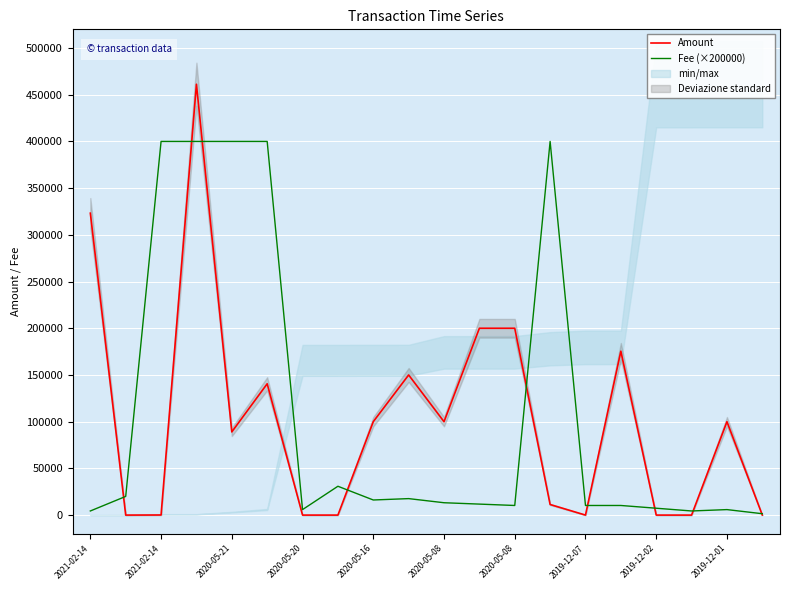

What is the difference between the maximum and second lowest values in the Amount series?

461228.6